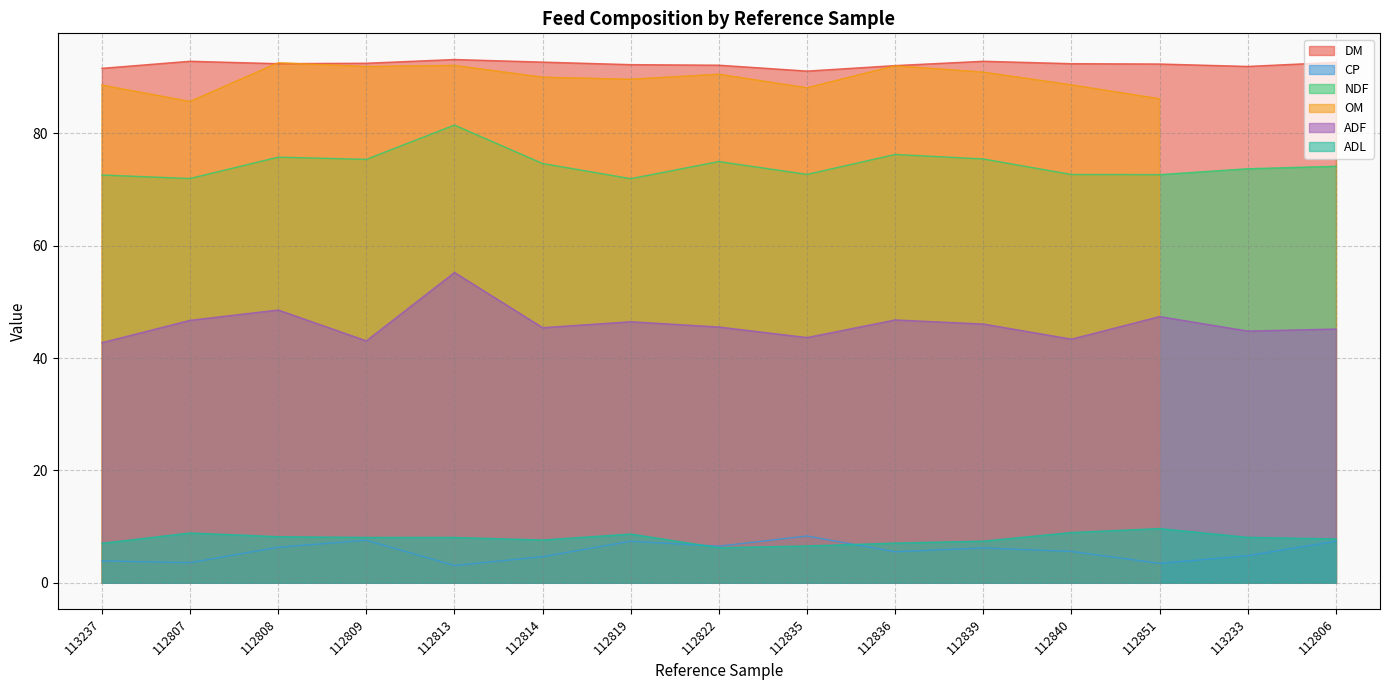

Which has a higher value, 112819 or 112813?

112813